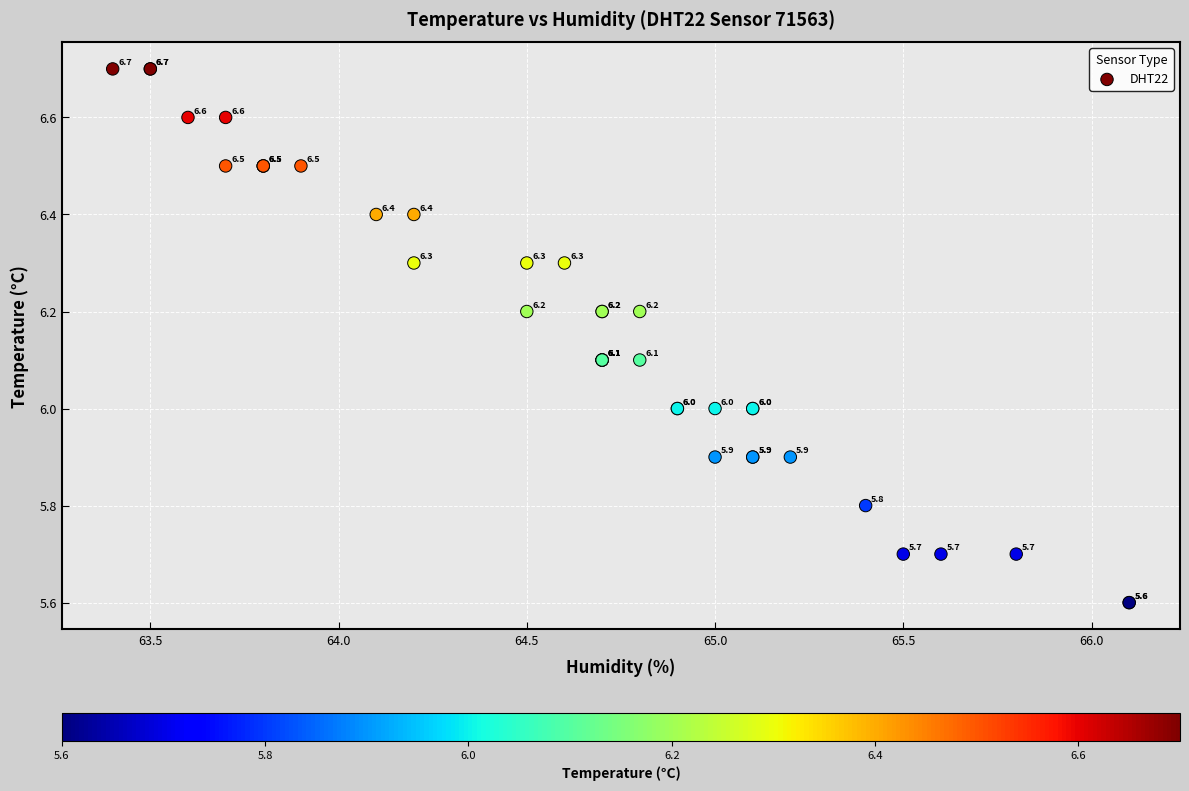

What Y value in the scatter plot is closest to 6?

6.0